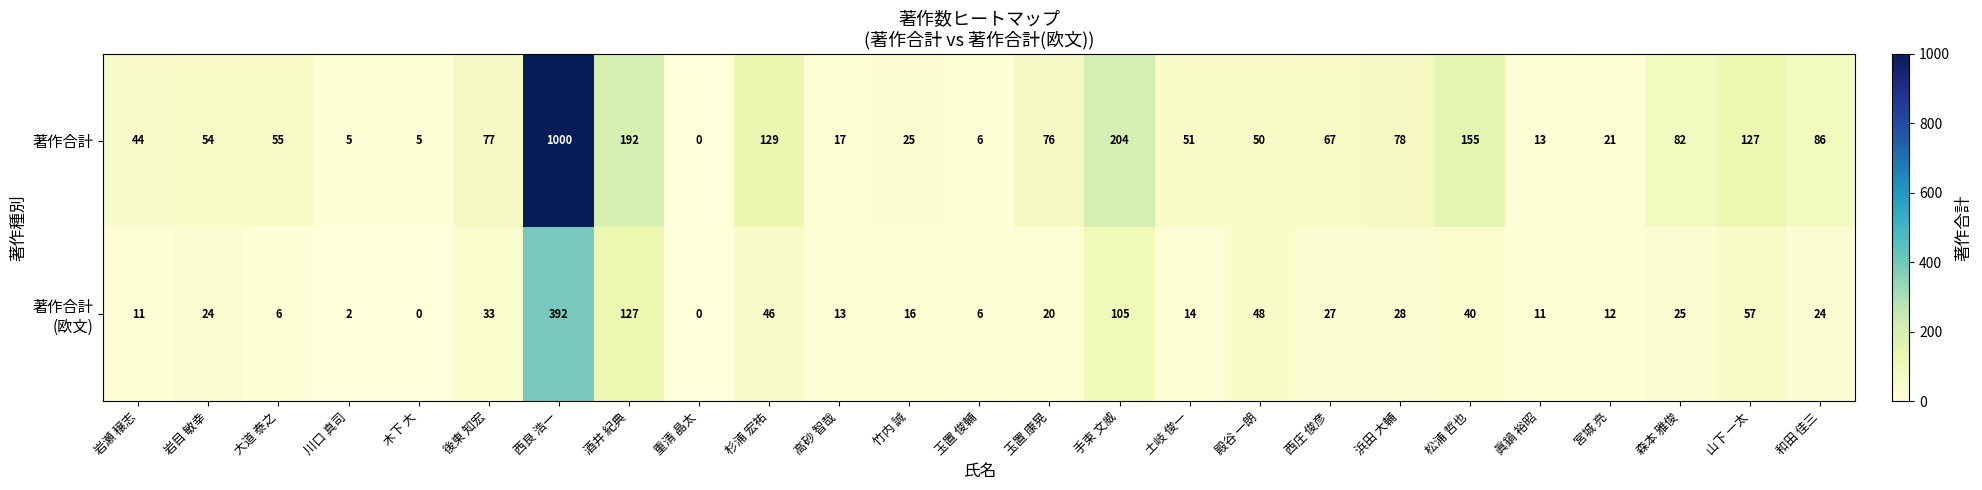

At which category is the sum across all series the highest?

西良 浩一